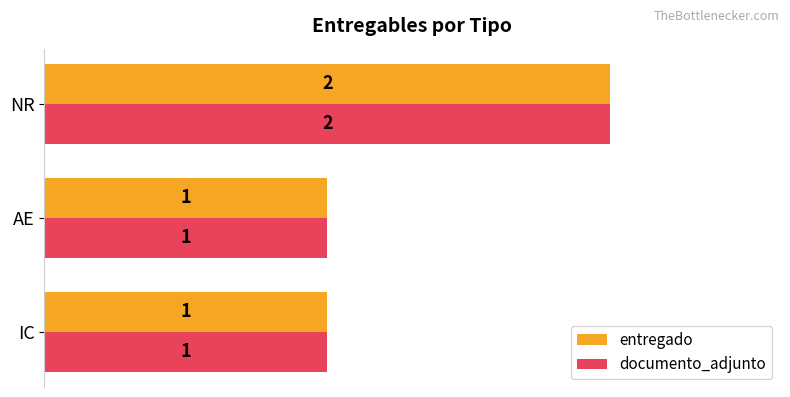

The entregado series shows 3 at NR. True or false?

False